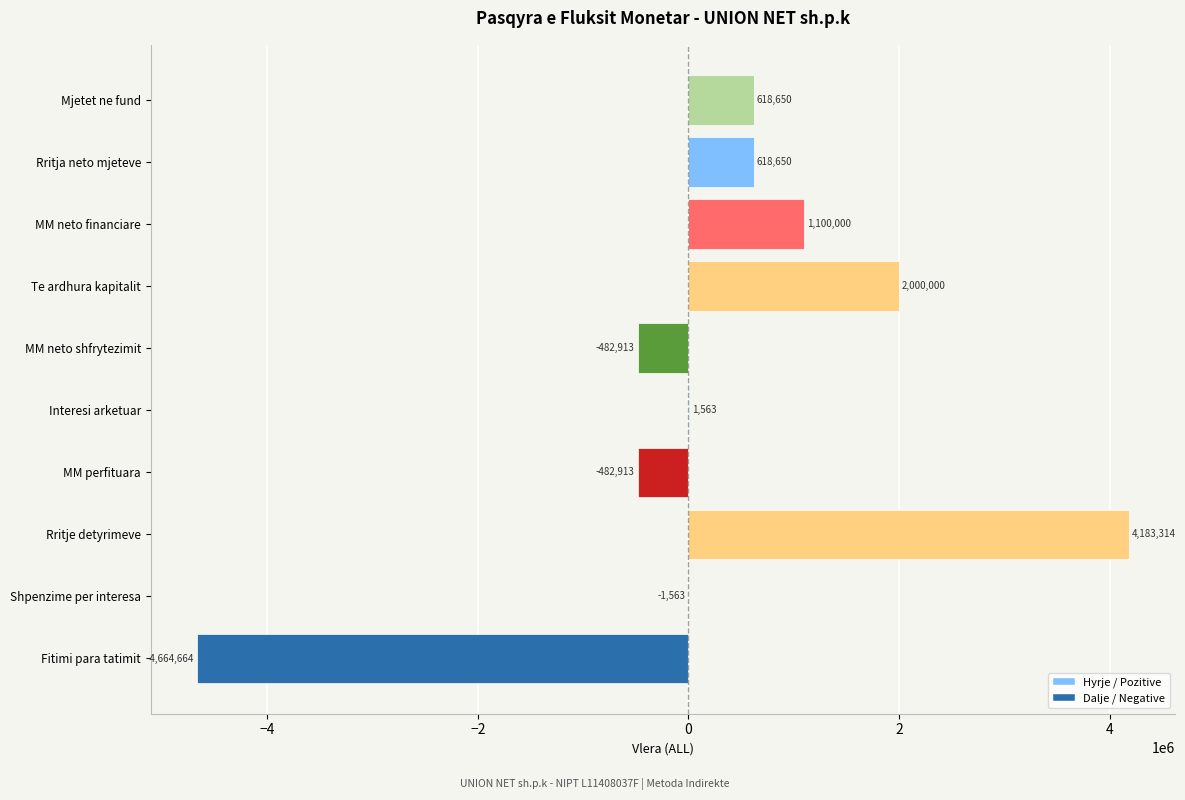

What position from the left is MM neto financiare?

8